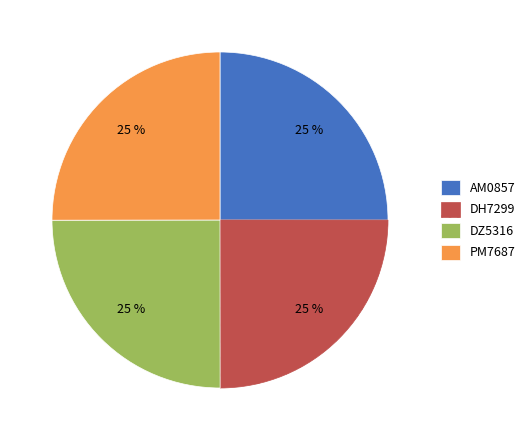

To the nearest percent, what percentage of the pie is DZ5316?

25%